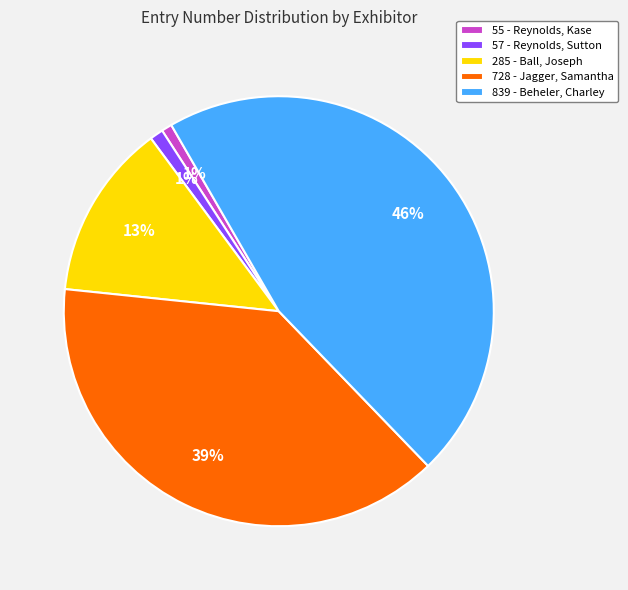

Which slice is the largest?

839 - Beheler, Charley